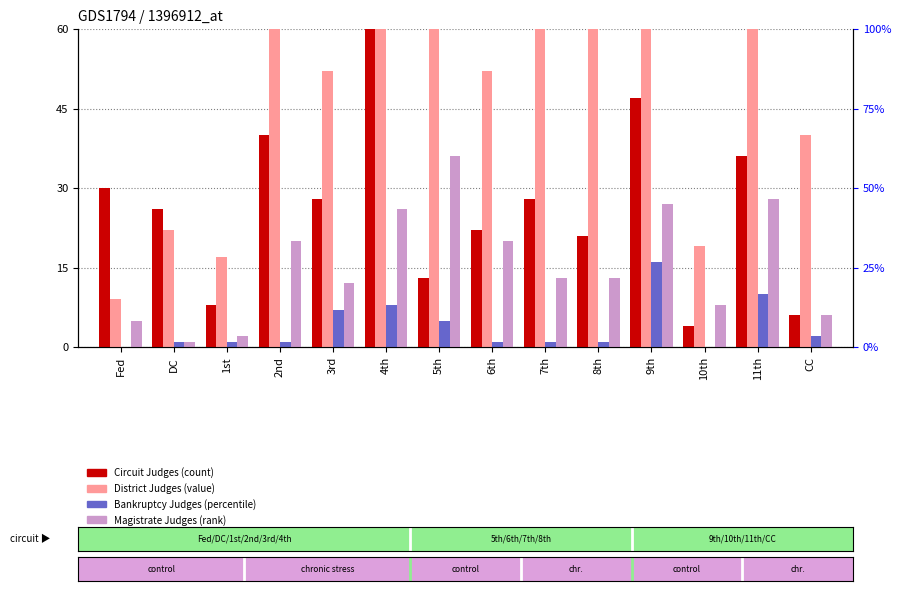

What is the highest value of the Circuit Judges series?

66